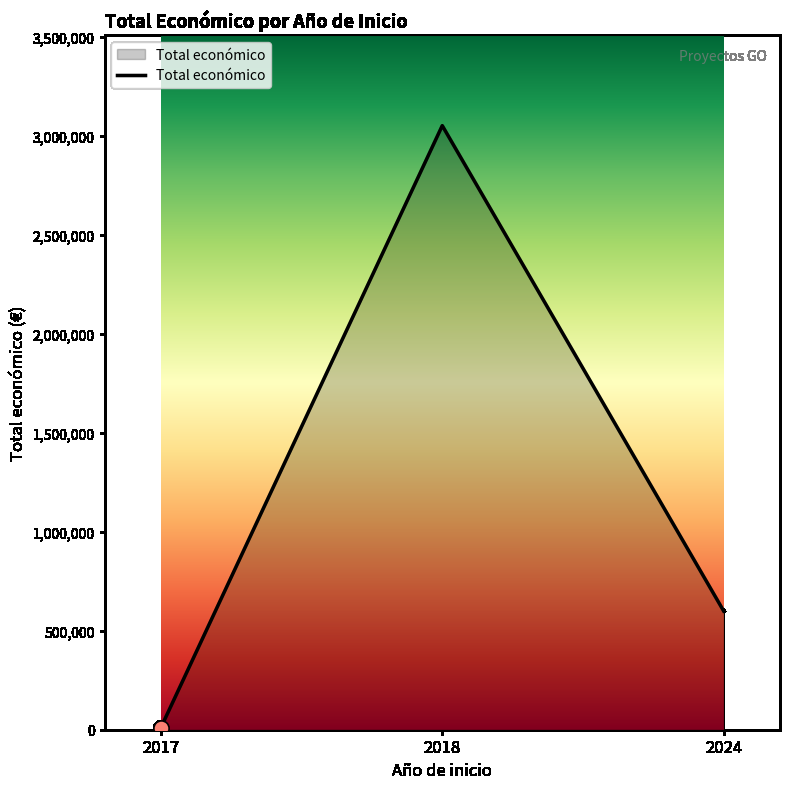

Approximately how many times larger is the value at 2024 compared to 2018?

0.2